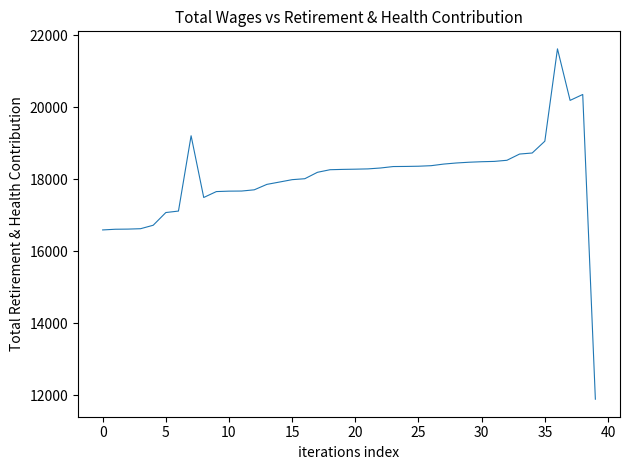

What is the greatest value displayed?

21620